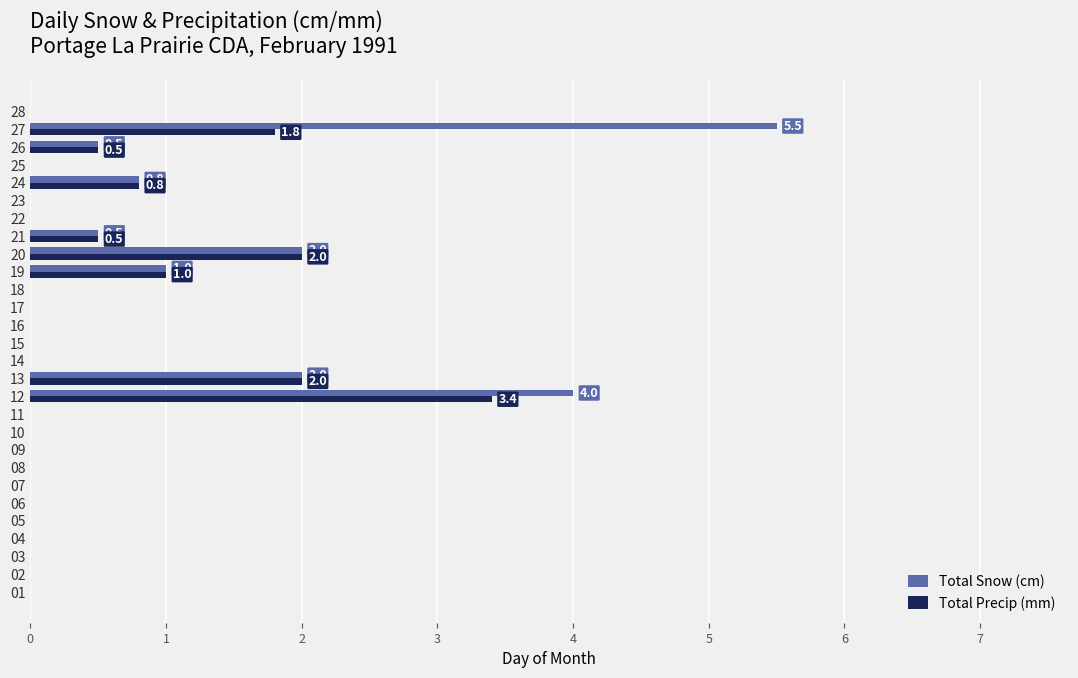

What is the sum of all Total Precip (mm) values?

12.0